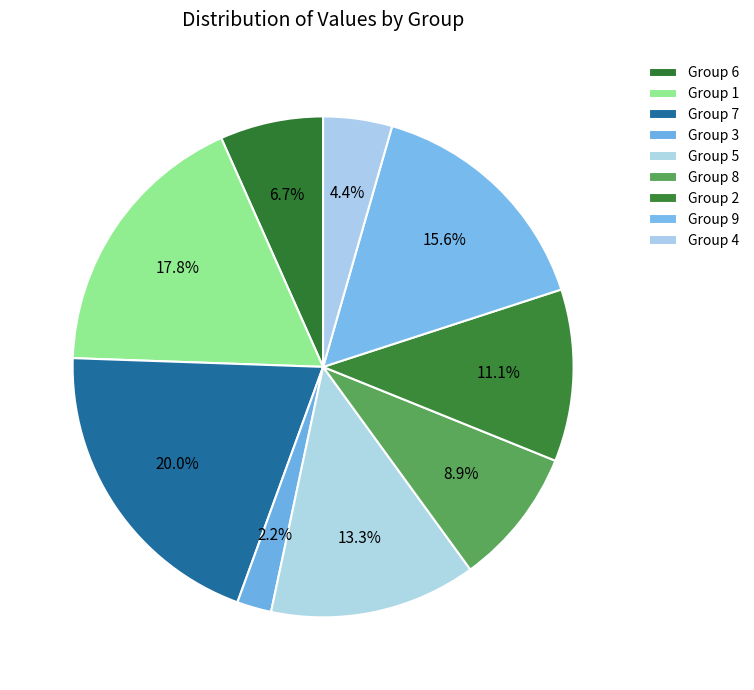

How many slices are in this pie chart?

9